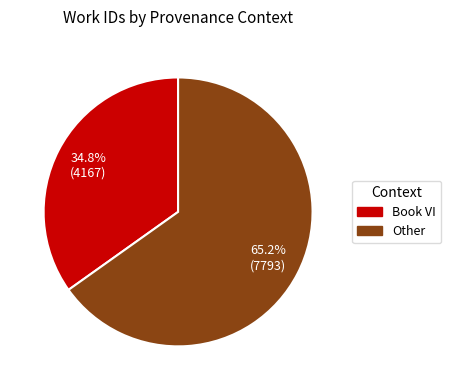

To the nearest percent, what portion does Book VI represent?

35%